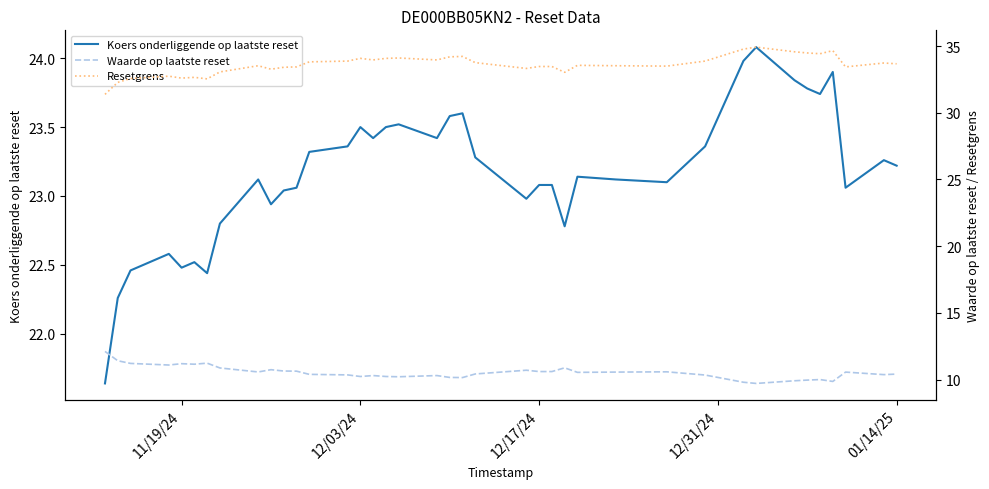

Reading left to right, what are all the values shown in this chart?

Koers onderliggende op laatste reset: 21.6	22.3	22.5	22.6	22.5	22.5	22.4	22.8	23.1	22.9	23.0	23.1	23.3	23.4	23.5	23.4	23.5	23.5	23.4	23.6	23.6	23.3	23.0	23.1	23.1	22.8	23.1	23.1	23.1	23.4	24.0	24.1	23.8	23.8	23.7	23.9	23.1	23.3	23.2
Waarde op laatste reset: 12.1	11.4	11.2	11.1	11.2	11.2	11.2	10.9	10.6	10.8	10.7	10.6	10.4	10.4	10.2	10.3	10.2	10.2	10.3	10.2	10.2	10.4	10.7	10.6	10.6	10.9	10.6	10.6	10.6	10.3	9.8	9.7	9.9	10.0	10.0	9.9	10.6	10.4	10.4
Resetgrens: 31.4	32.3	32.6	32.7	32.6	32.7	32.5	33.1	33.5	33.3	33.4	33.4	33.8	33.9	34.1	34.0	34.1	34.1	34.0	34.2	34.2	33.8	33.3	33.5	33.5	33.0	33.6	33.5	33.5	33.9	34.8	34.9	34.6	34.5	34.4	34.7	33.4	33.7	33.7